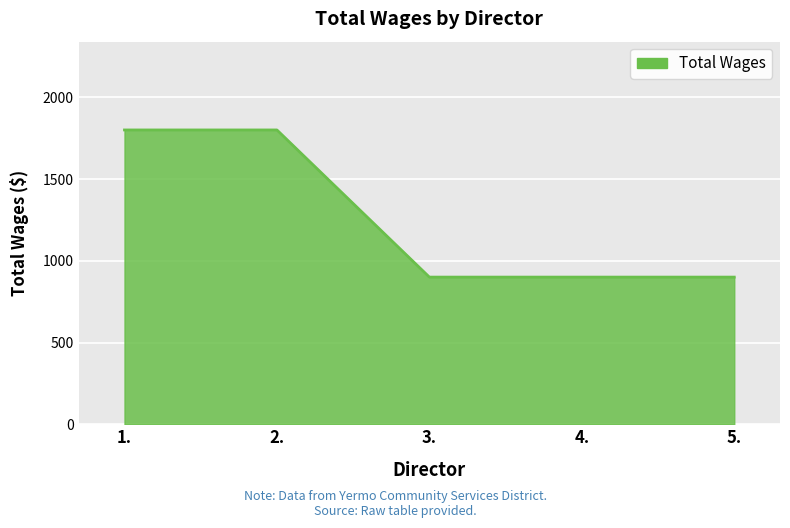

The chart shows a value of 622 at 5.. True or false?

False